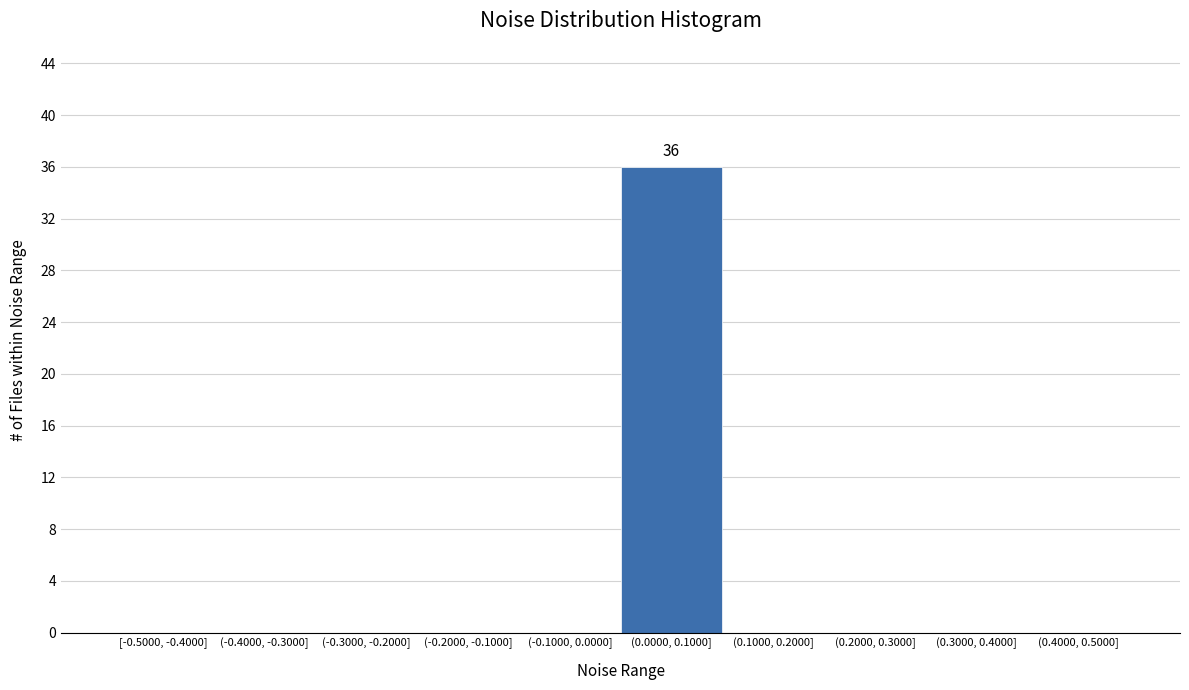

Reading left to right, transcribe all the data shown in this chart.

[-0.5000, -0.4000]=0	(-0.4000, -0.3000]=0	(-0.3000, -0.2000]=0	(-0.2000, -0.1000]=0	(-0.1000, 0.0000]=0	(0.0000, 0.1000]=36	(0.1000, 0.2000]=0	(0.2000, 0.3000]=0	(0.3000, 0.4000]=0	(0.4000, 0.5000]=0